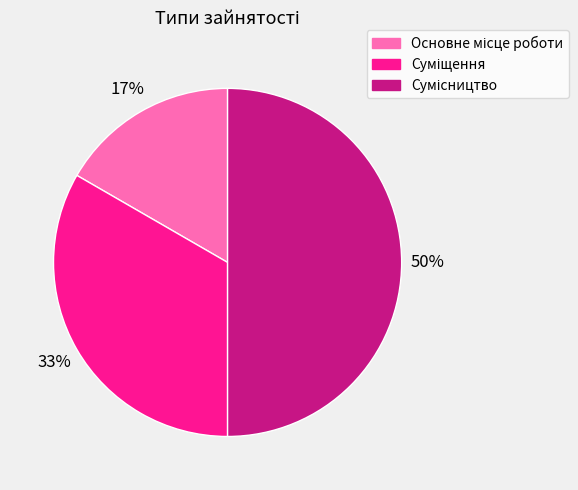

How many slices are in this pie chart?

3